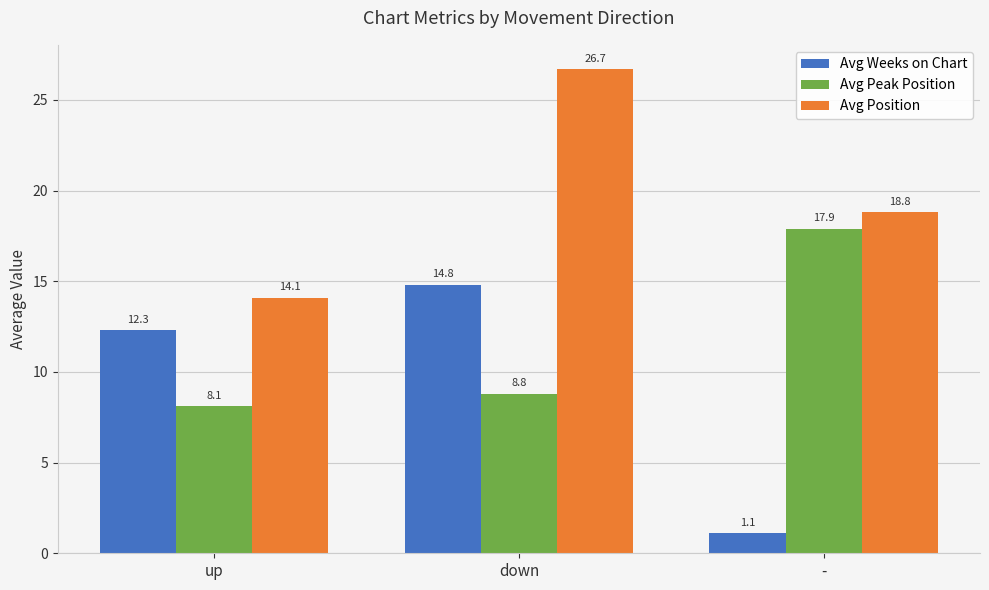

Reading right to left, transcribe all the data shown in this chart.

Avg Weeks on Chart: -=1.1	down=14.8	up=12.3
Avg Peak Position: -=17.9	down=8.8	up=8.1
Avg Position: -=18.8	down=26.7	up=14.1